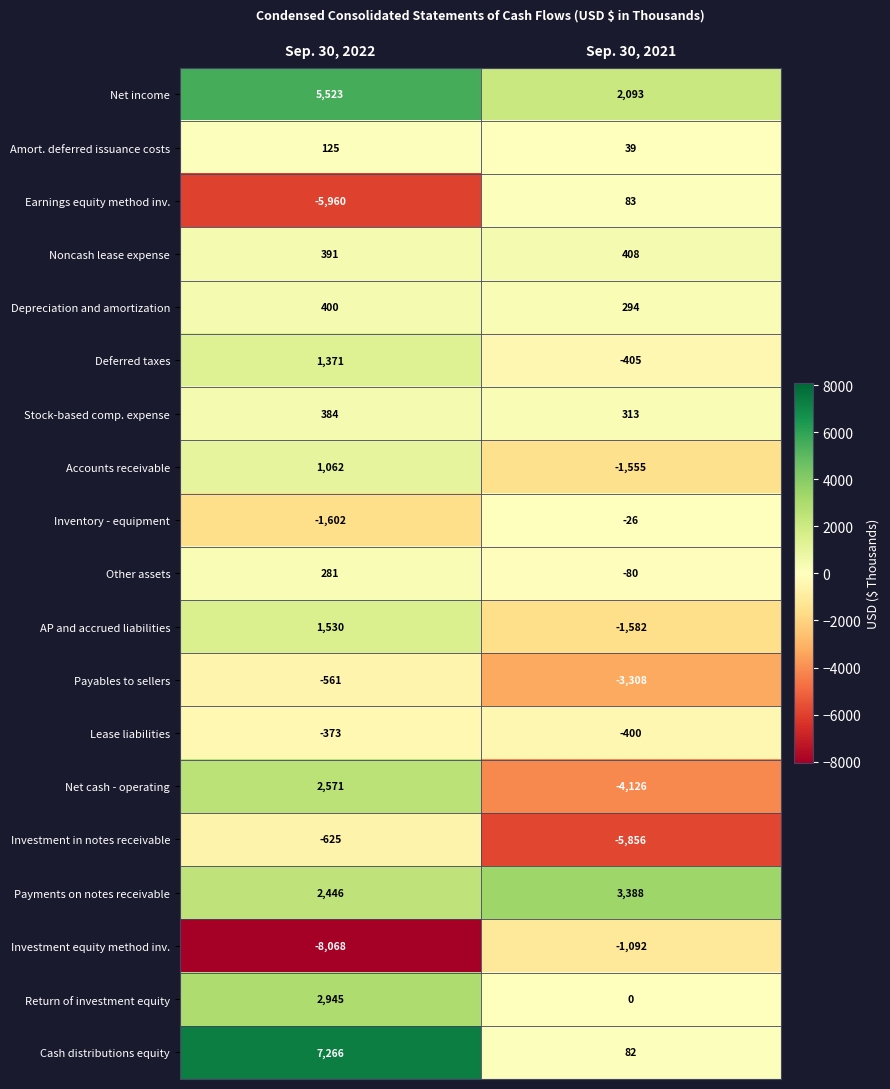

What is the sum of all Payments on notes receivable values?

5834